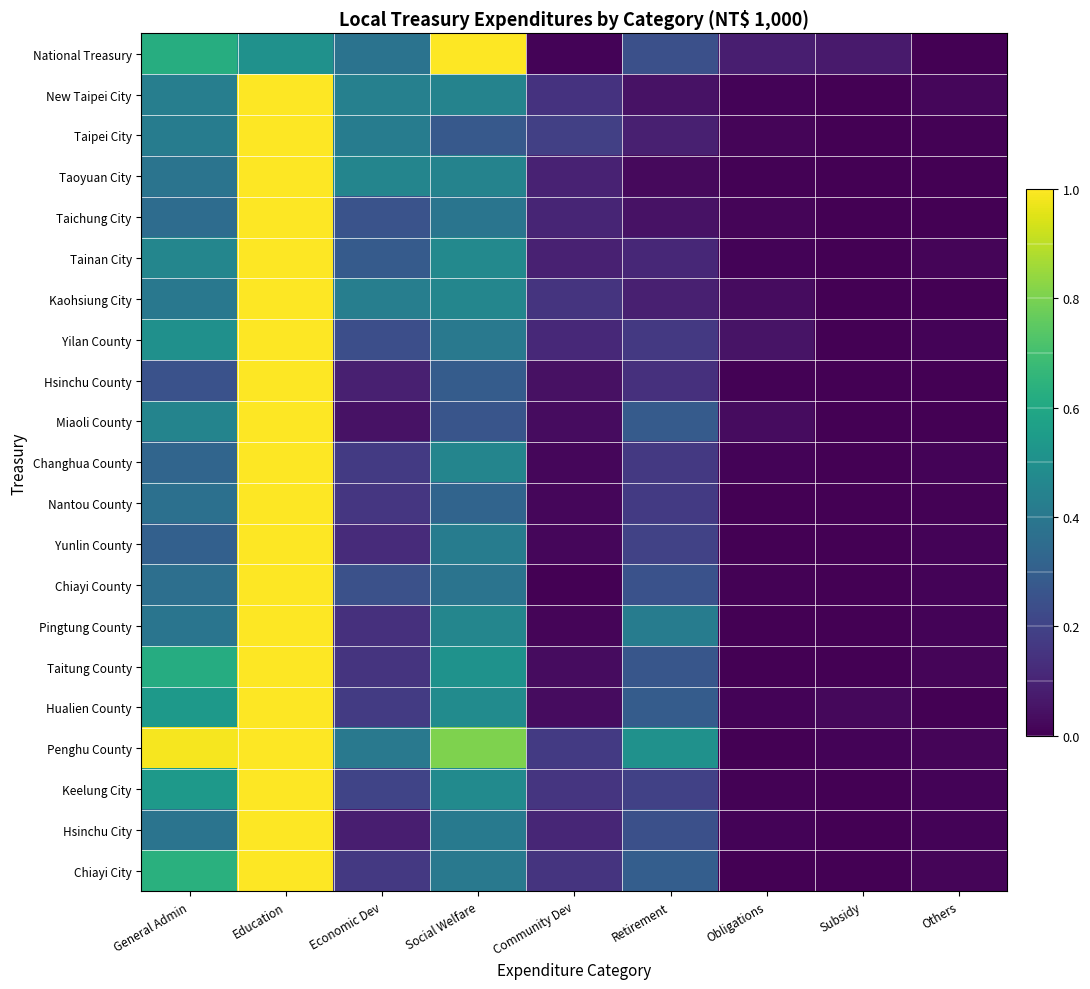

Reading left to right, extract all data points from this chart.

National Treasury: General Admin=0.6	Education=0.5	Economic Dev=0.4	Social Welfare=1.0	Community Dev=0.0	Retirement=0.2	Obligations=0.1	Subsidy=0.1	Others=0.0
New Taipei City: General Admin=0.4	Education=1.0	Economic Dev=0.4	Social Welfare=0.4	Community Dev=0.1	Retirement=0.1	Obligations=0.0	Subsidy=0.0	Others=0.0
Taipei City: General Admin=0.4	Education=1.0	Economic Dev=0.4	Social Welfare=0.3	Community Dev=0.2	Retirement=0.1	Obligations=0.0	Subsidy=0.0	Others=0.0
Taoyuan City: General Admin=0.4	Education=1.0	Economic Dev=0.5	Social Welfare=0.4	Community Dev=0.1	Retirement=0.0	Obligations=0.0	Subsidy=0.0	Others=0.0
Taichung City: General Admin=0.4	Education=1.0	Economic Dev=0.3	Social Welfare=0.4	Community Dev=0.1	Retirement=0.0	Obligations=0.0	Subsidy=0.0	Others=0.0
Tainan City: General Admin=0.5	Education=1.0	Economic Dev=0.3	Social Welfare=0.5	Community Dev=0.1	Retirement=0.1	Obligations=0.0	Subsidy=0.0	Others=0.0
Kaohsiung City: General Admin=0.4	Education=1.0	Economic Dev=0.4	Social Welfare=0.5	Community Dev=0.2	Retirement=0.1	Obligations=0.0	Subsidy=0.0	Others=0.0
Yilan County: General Admin=0.5	Education=1.0	Economic Dev=0.2	Social Welfare=0.4	Community Dev=0.1	Retirement=0.2	Obligations=0.1	Subsidy=0.0	Others=0.0
Hsinchu County: General Admin=0.3	Education=1.0	Economic Dev=0.1	Social Welfare=0.3	Community Dev=0.0	Retirement=0.1	Obligations=0.0	Subsidy=0.0	Others=0.0
Miaoli County: General Admin=0.4	Education=1.0	Economic Dev=0.0	Social Welfare=0.3	Community Dev=0.0	Retirement=0.3	Obligations=0.0	Subsidy=0.0	Others=0.0
Changhua County: General Admin=0.3	Education=1.0	Economic Dev=0.2	Social Welfare=0.5	Community Dev=0.0	Retirement=0.2	Obligations=0.0	Subsidy=0.0	Others=0.0
Nantou County: General Admin=0.4	Education=1.0	Economic Dev=0.2	Social Welfare=0.3	Community Dev=0.0	Retirement=0.2	Obligations=0.0	Subsidy=0.0	Others=0.0
Yunlin County: General Admin=0.3	Education=1.0	Economic Dev=0.1	Social Welfare=0.4	Community Dev=0.0	Retirement=0.2	Obligations=0.0	Subsidy=0.0	Others=0.0
Chiayi County: General Admin=0.4	Education=1.0	Economic Dev=0.2	Social Welfare=0.4	Community Dev=0.0	Retirement=0.3	Obligations=0.0	Subsidy=0.0	Others=0.0
Pingtung County: General Admin=0.4	Education=1.0	Economic Dev=0.1	Social Welfare=0.5	Community Dev=0.0	Retirement=0.4	Obligations=0.0	Subsidy=0.0	Others=0.0
Taitung County: General Admin=0.6	Education=1.0	Economic Dev=0.2	Social Welfare=0.5	Community Dev=0.0	Retirement=0.3	Obligations=0.0	Subsidy=0.0	Others=0.0
Hualien County: General Admin=0.5	Education=1.0	Economic Dev=0.2	Social Welfare=0.5	Community Dev=0.0	Retirement=0.3	Obligations=0.0	Subsidy=0.0	Others=0.0
Penghu County: General Admin=1.0	Education=1.0	Economic Dev=0.4	Social Welfare=0.8	Community Dev=0.2	Retirement=0.5	Obligations=0.0	Subsidy=0.0	Others=0.0
Keelung City: General Admin=0.5	Education=1.0	Economic Dev=0.2	Social Welfare=0.5	Community Dev=0.2	Retirement=0.2	Obligations=0.0	Subsidy=0.0	Others=0.0
Hsinchu City: General Admin=0.4	Education=1.0	Economic Dev=0.1	Social Welfare=0.4	Community Dev=0.1	Retirement=0.2	Obligations=0.0	Subsidy=0.0	Others=0.0
Chiayi City: General Admin=0.6	Education=1.0	Economic Dev=0.2	Social Welfare=0.4	Community Dev=0.2	Retirement=0.3	Obligations=0.0	Subsidy=0.0	Others=0.0